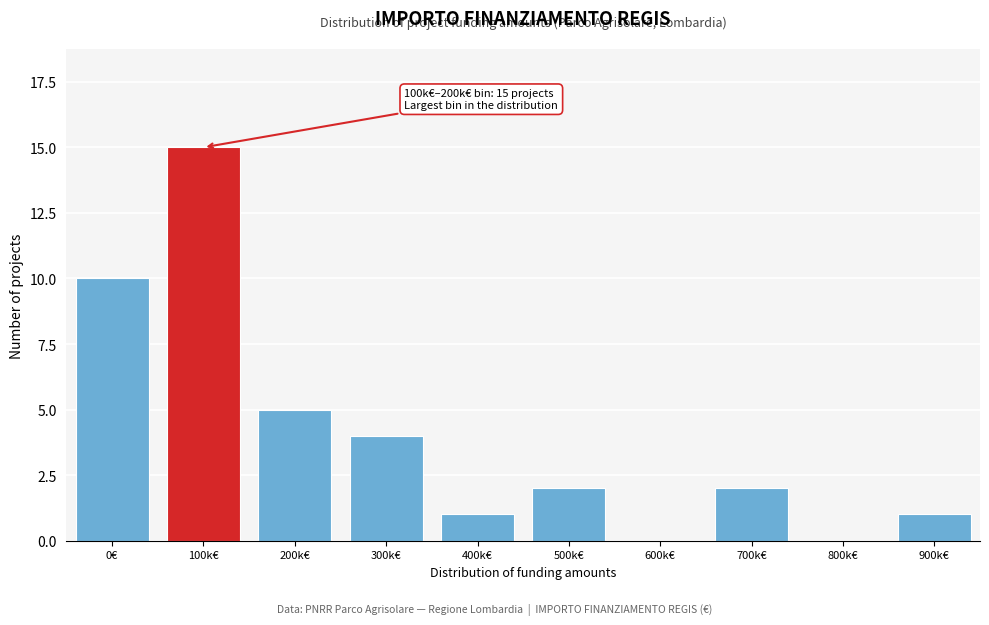

Reading left to right, transcribe all the data shown in this chart.

0€=10	100k€=15	200k€=5	300k€=4	400k€=1	500k€=2	600k€=0	700k€=2	800k€=0	900k€=1